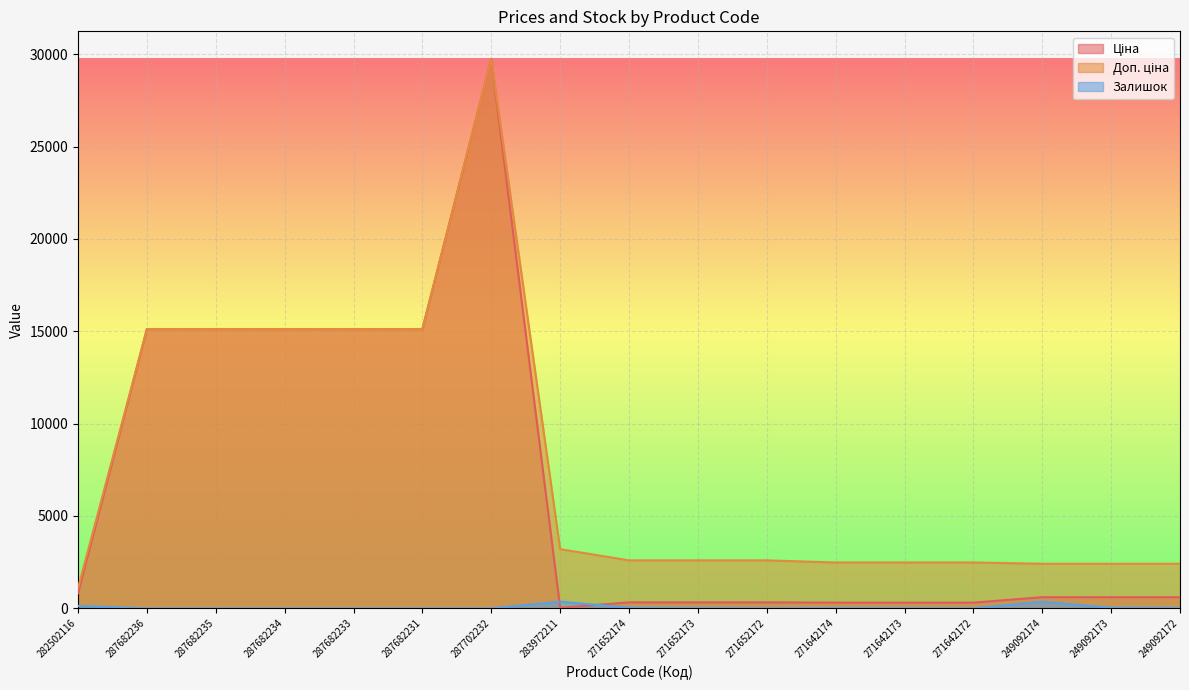

True or false: Доп. ціна has more than 2 points higher than both neighbors.

False